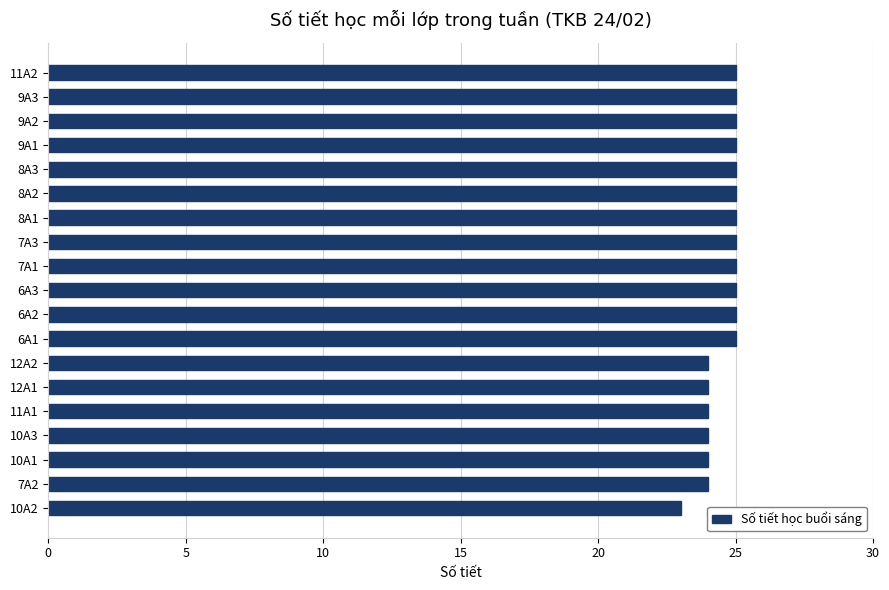

Reading bottom to top, transcribe all the data shown in this chart.

10A2=23	7A2=24	10A1=24	10A3=24	11A1=24	12A1=24	12A2=24	6A1=25	6A2=25	6A3=25	7A1=25	7A3=25	8A1=25	8A2=25	8A3=25	9A1=25	9A2=25	9A3=25	11A2=25